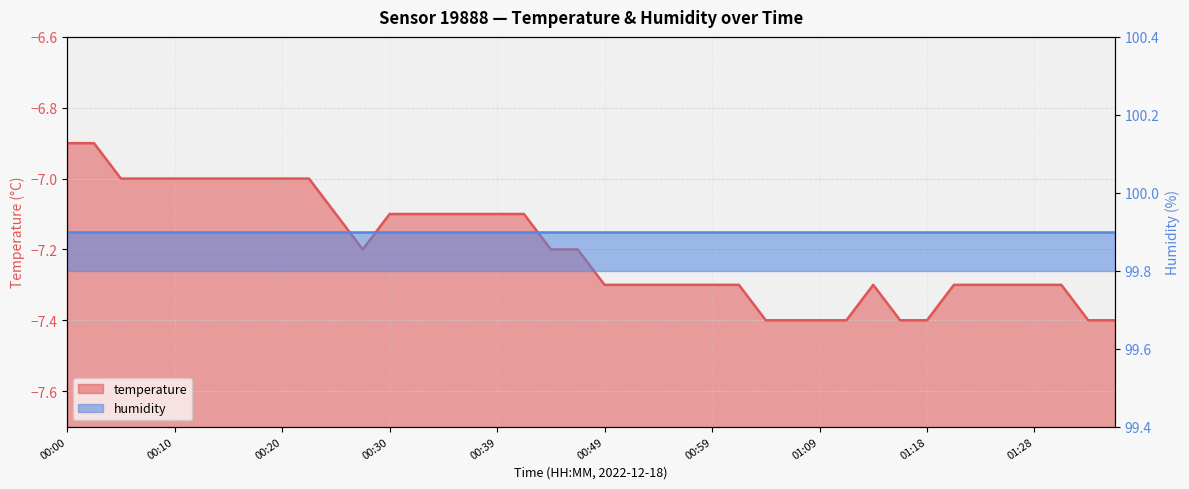

How many interior local valleys (lower than both neighbors) does the data have?

1